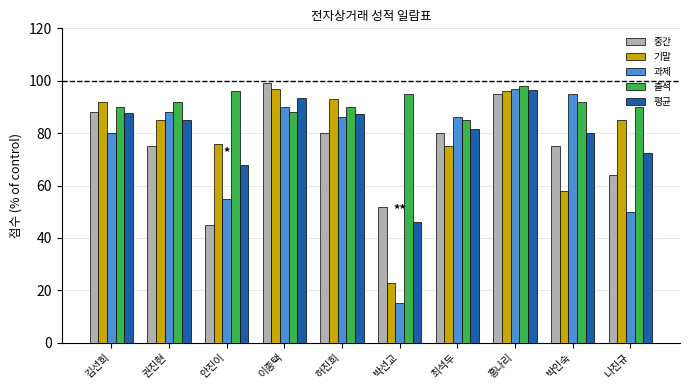

Are the bars grouped side by side (vs. stacked)?

Yes